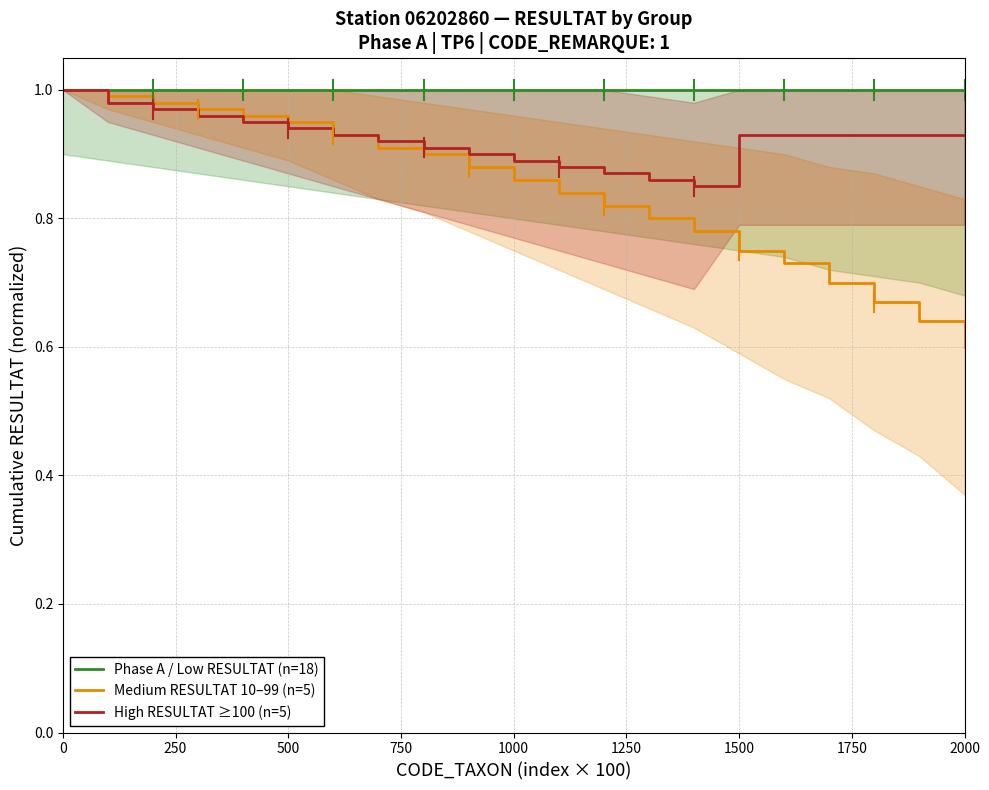

Reading left to right, transcribe all the data shown in this chart.

Phase A / Low RESULTAT (n=18): 1.0	1.0	1.0	1.0	1.0	1.0	1.0	1.0	1.0	1.0	1.0	1.0	1.0	1.0	1.0	1.0	1.0	1.0	1.0	1.0	1.0
Medium RESULTAT 10–99 (n=5): 1.0	1.0	1.0	1.0	1.0	0.9	0.9	0.9	0.9	0.9	0.9	0.8	0.8	0.8	0.8	0.8	0.7	0.7	0.7	0.6	0.6
High RESULTAT ≥100 (n=5): 1.0	1.0	1.0	1.0	0.9	0.9	0.9	0.9	0.9	0.9	0.9	0.9	0.9	0.9	0.8	0.9	0.9	0.9	0.9	0.9	0.9